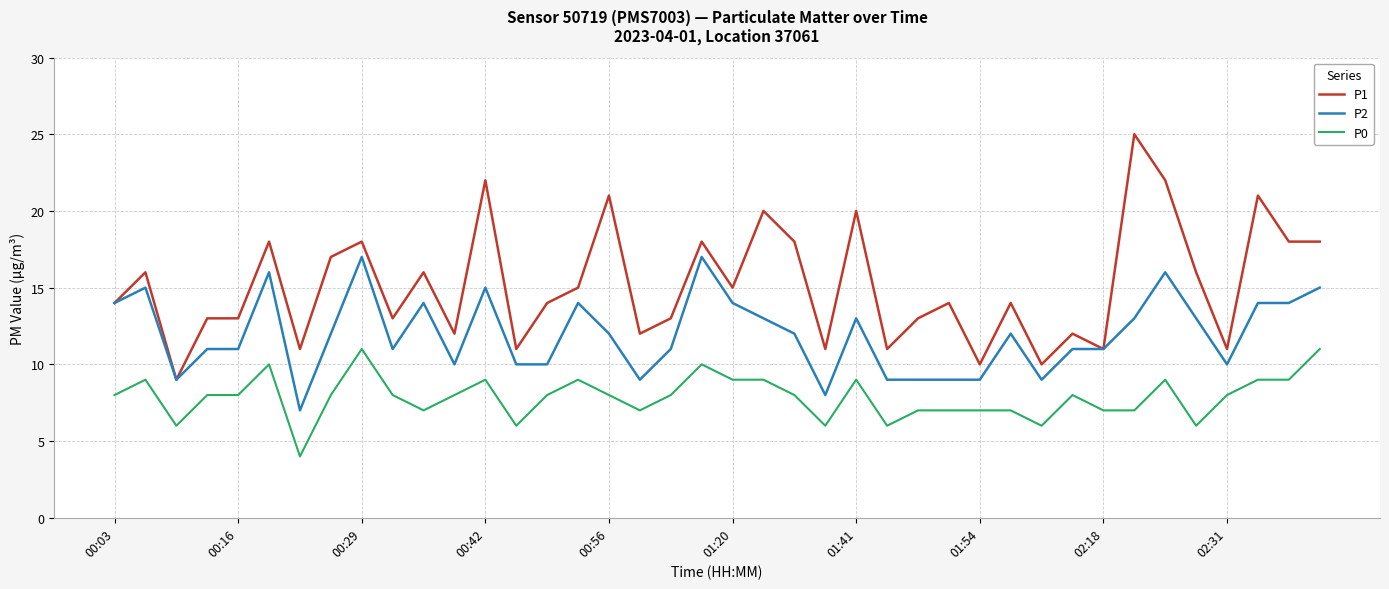

Reading left to right, what are all the values shown in this chart?

P1: 14	16	9	13	13	18	11	17	18	13	16	12	22	11	14	15	21	12	13	18	15	20	18	11	20	11	13	14	10	14	10	12	11	25	22	16	11	21	18	18
P2: 14	15	9	11	11	16	7	12	17	11	14	10	15	10	10	14	12	9	11	17	14	13	12	8	13	9	9	9	9	12	9	11	11	13	16	13	10	14	14	15
P0: 8	9	6	8	8	10	4	8	11	8	7	8	9	6	8	9	8	7	8	10	9	9	8	6	9	6	7	7	7	7	6	8	7	7	9	6	8	9	9	11